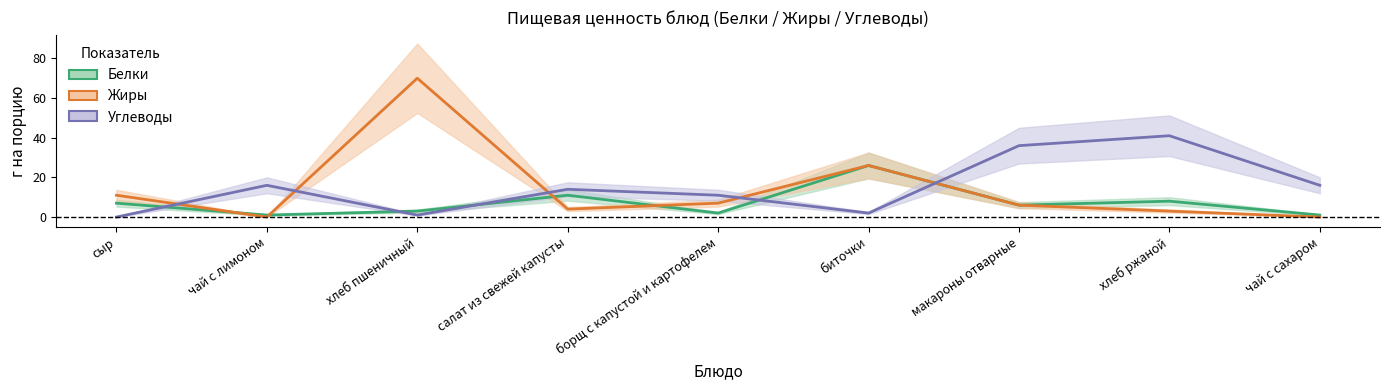

What is the spread (max minus min) of values at чай с сахаром?

16